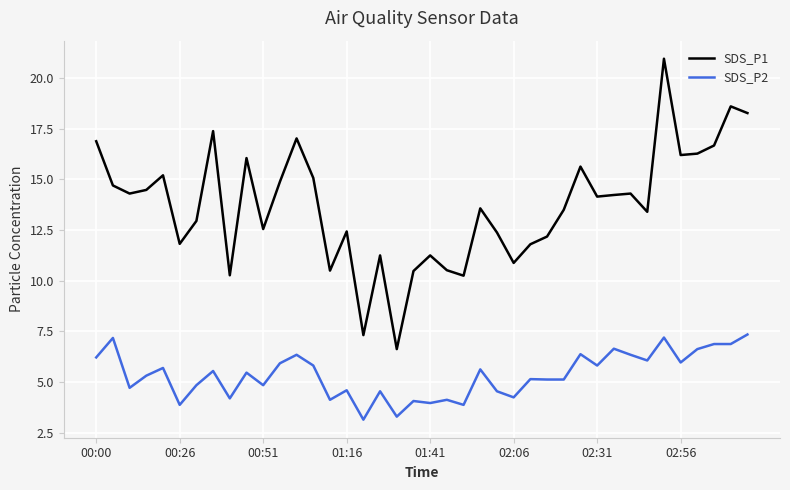

List the series in order of their overall mean, lowest first.

SDS_P2, SDS_P1